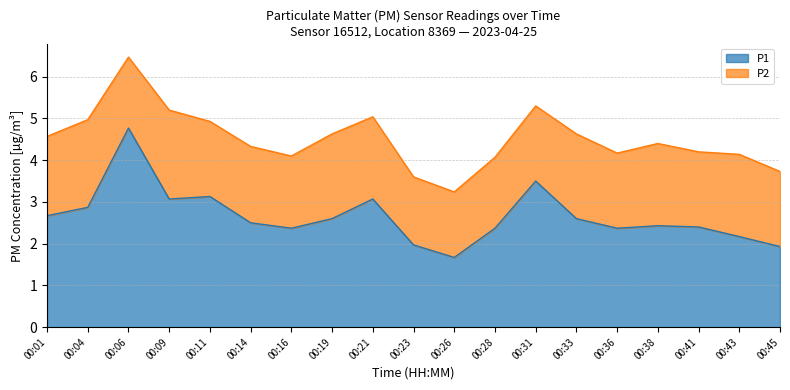

What is the value of the 8th point from the left?

2.6